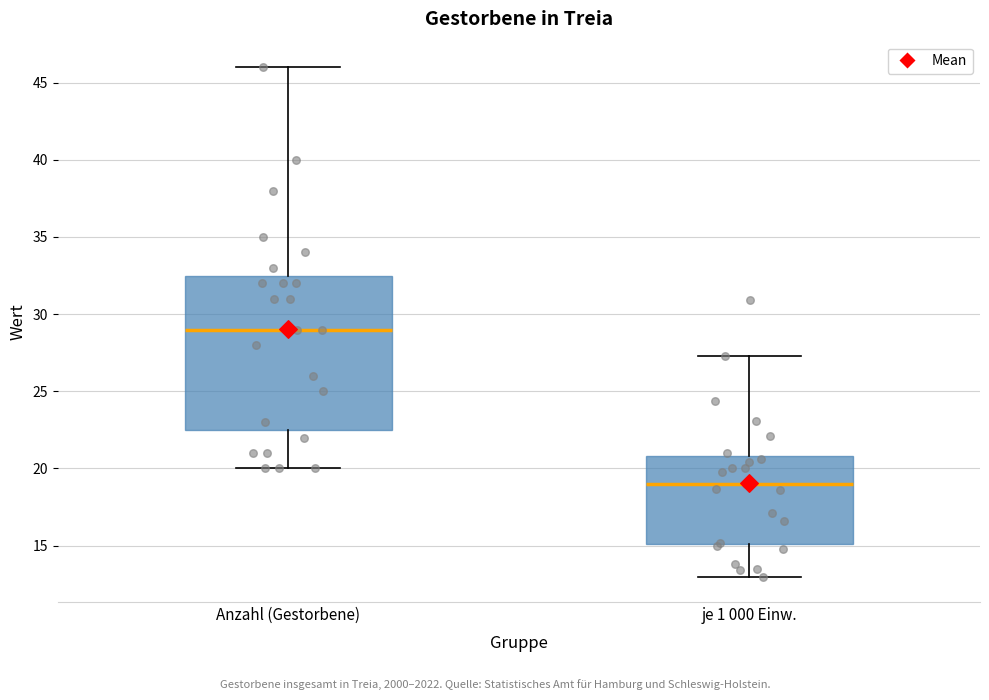

Reading left to right, transcribe this box plot: for each box, give where its median line is, the range the box spans, and where its two whiskers end, as read against the y-axis. The values are not printed on the chart, so give them approximately, as read against the axis.

Anzahl (Gestorbene): median 29.0, box 22.5 to 32.5, whiskers 20.0 to 46.0
je 1 000 Einw.: median 19.0, box 15.0 to 21.0, whiskers 13.0 to 27.5